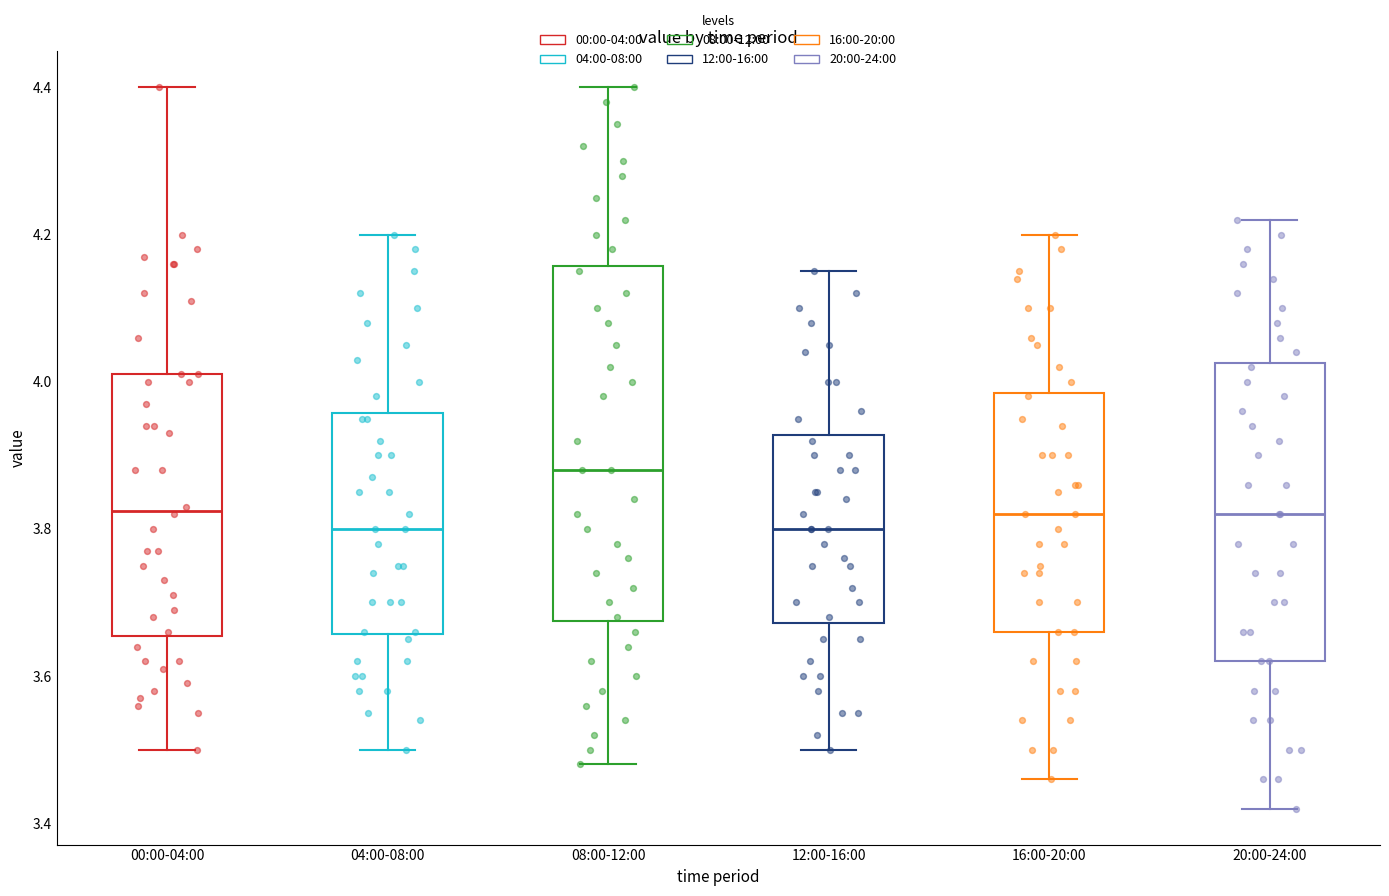

Which box has the highest median line?

08:00-12:00